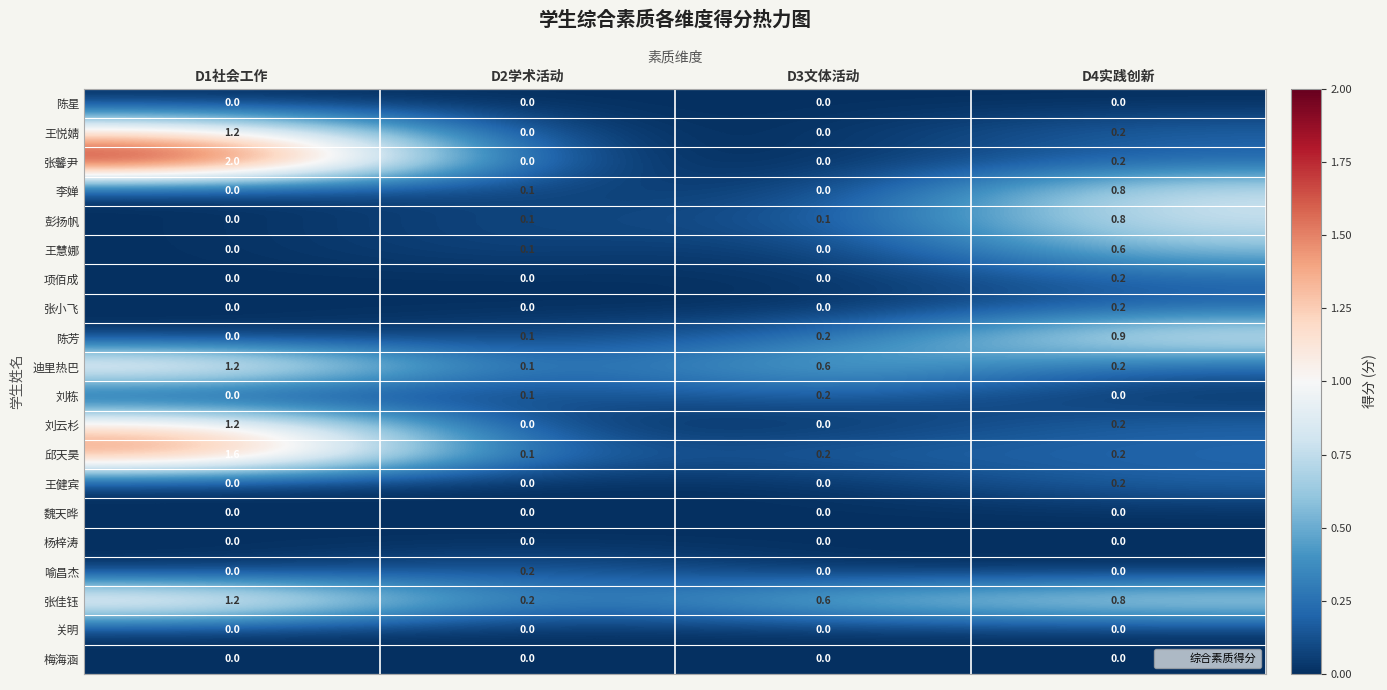

Rank the categories by 张佳钰 value from lowest to highest.

D2学术活动, D3文体活动, D4实践创新, D1社会工作